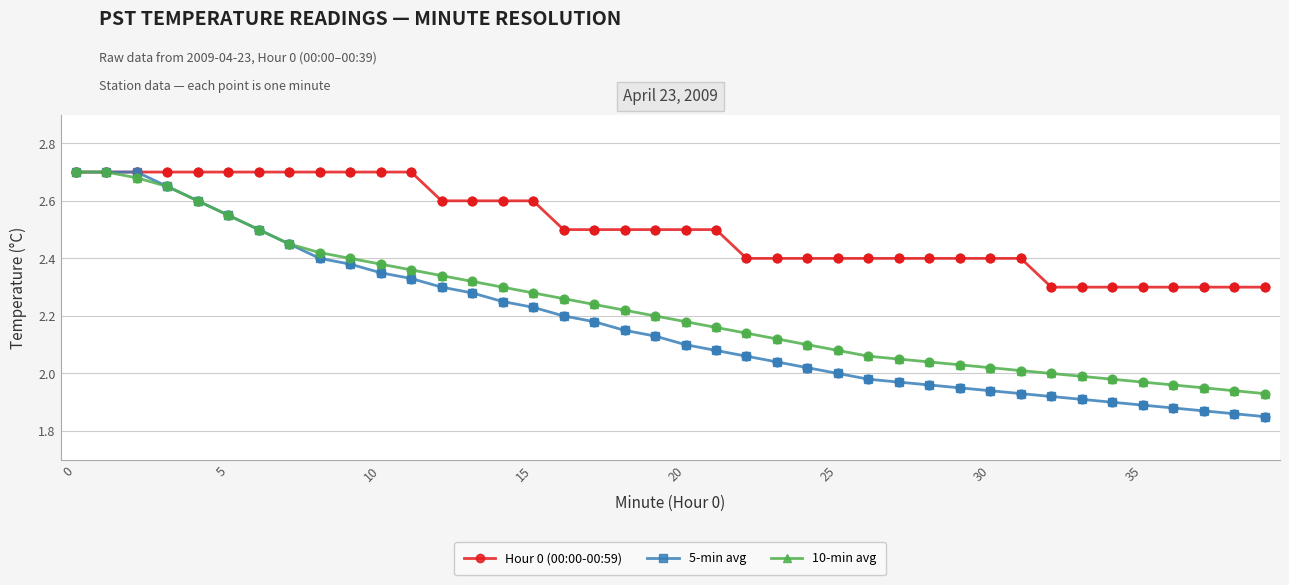

Which series has the widest spread of values?

5-min avg